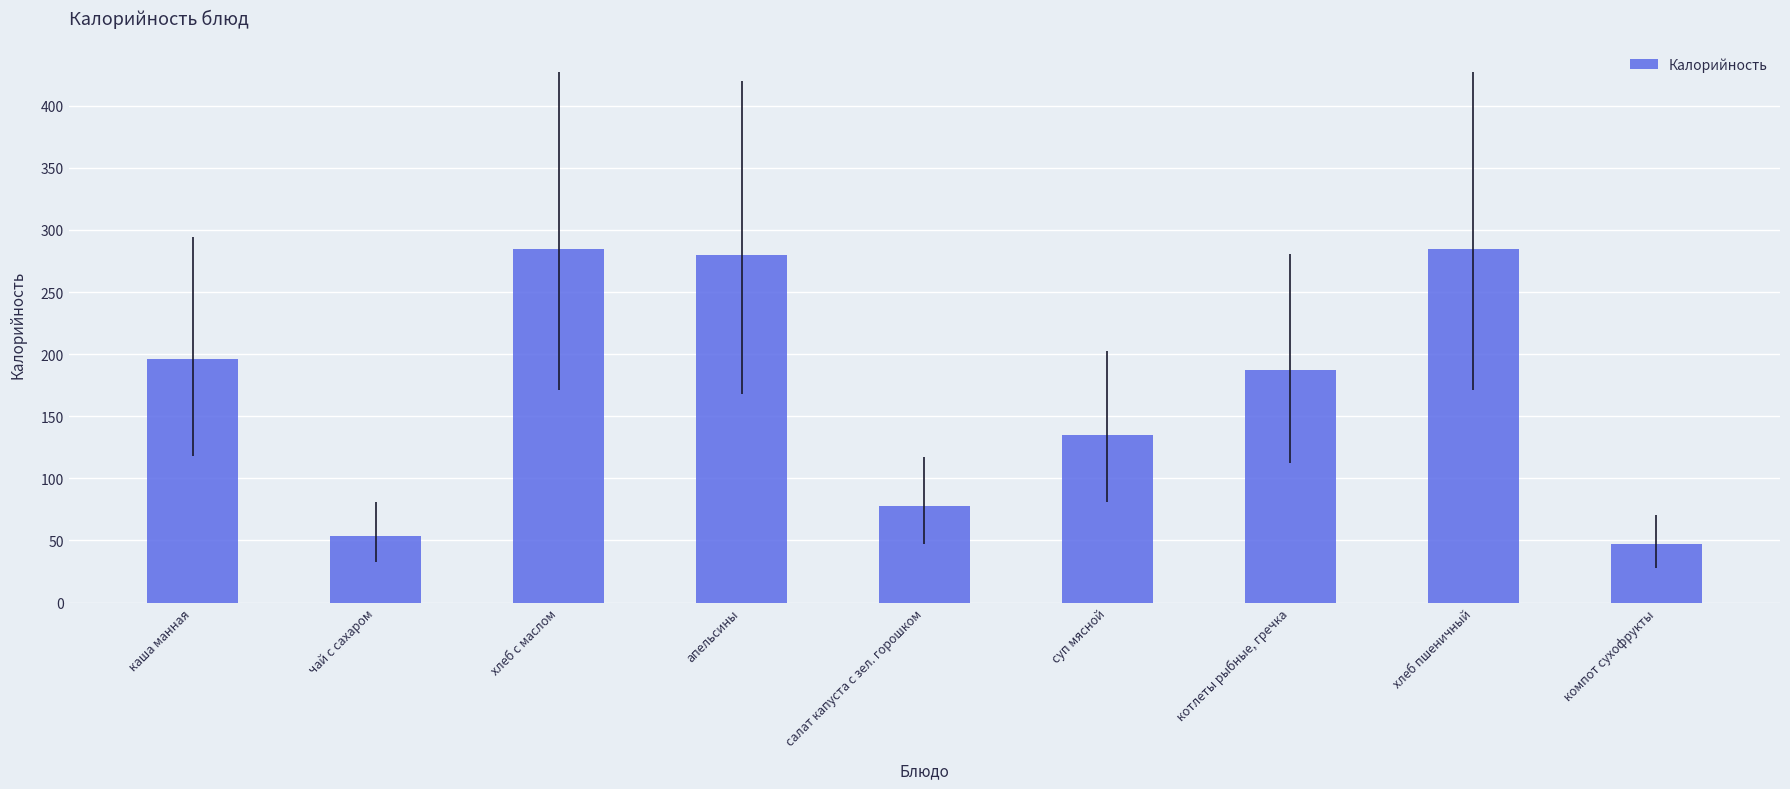

The value at салат капуста с зел. горошком is 23.2. True or false?

False